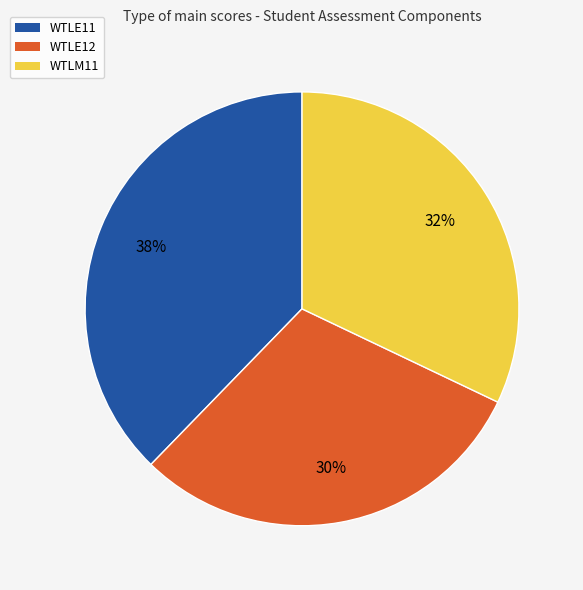

Is the sum of WTLE11 and WTLM11 greater than half?

Yes